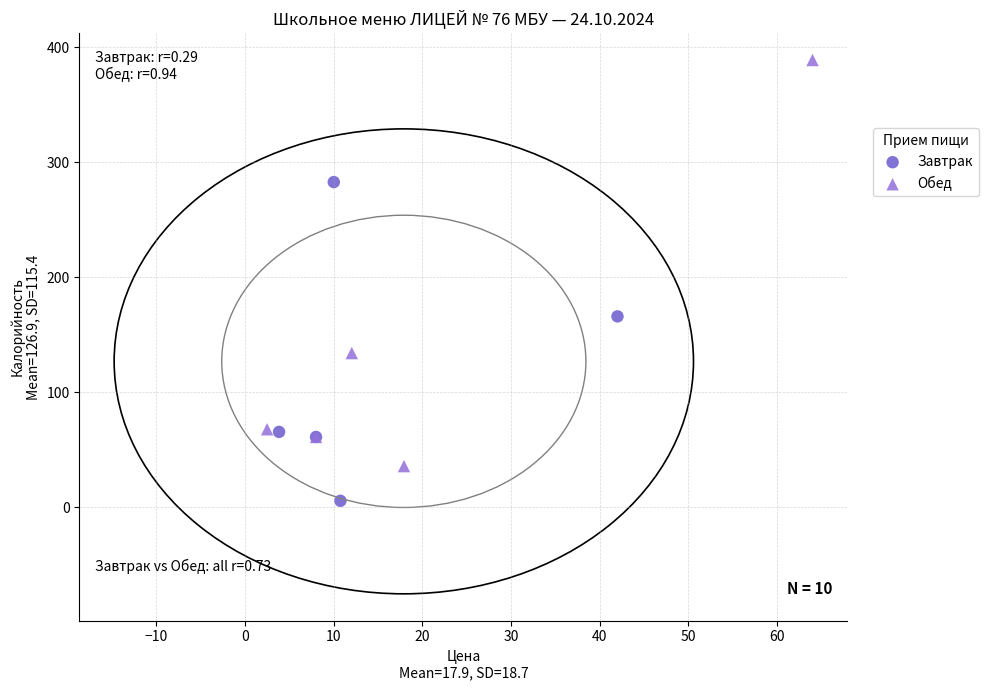

Which series has the largest Y range (max minus min)?

Обед